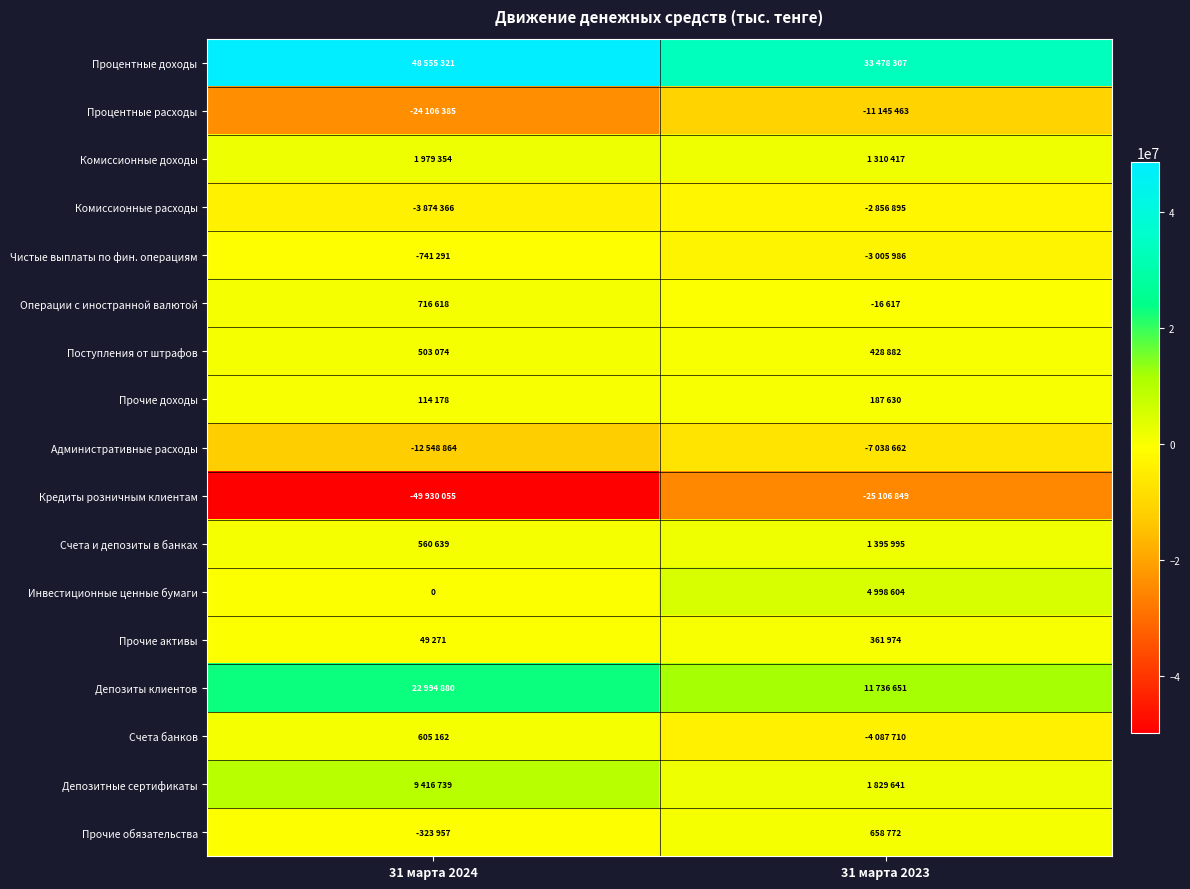

Which has a higher value, 31 марта 2024 or 31 марта 2023?

31 марта 2024